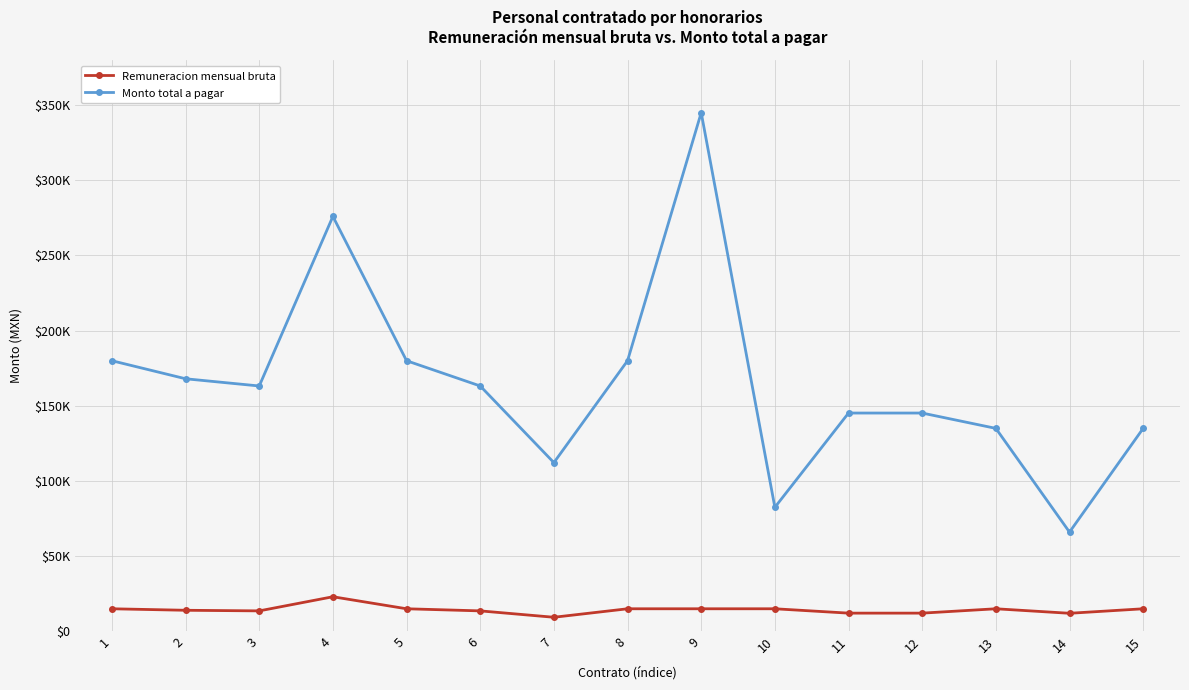

Where is the first local minimum for Monto total a pagar?

3